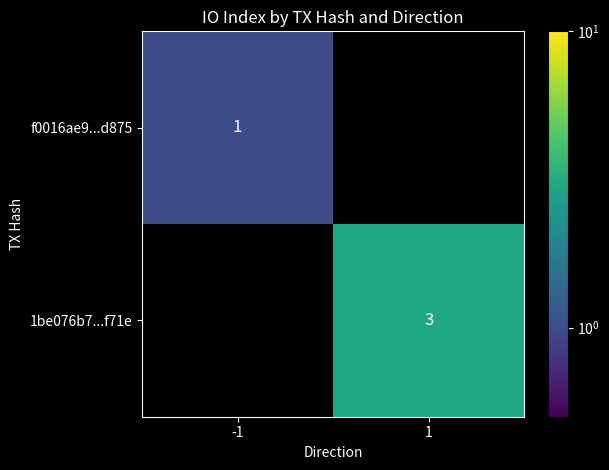

Is it true that f0016ae9...d875 equals 1.5 at -1?

False